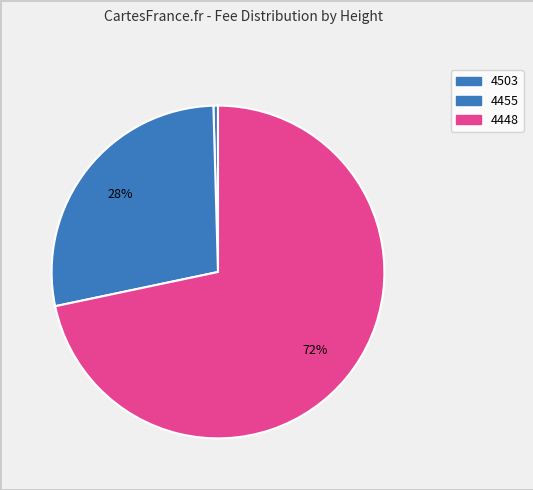

How many slices are in this pie chart?

3